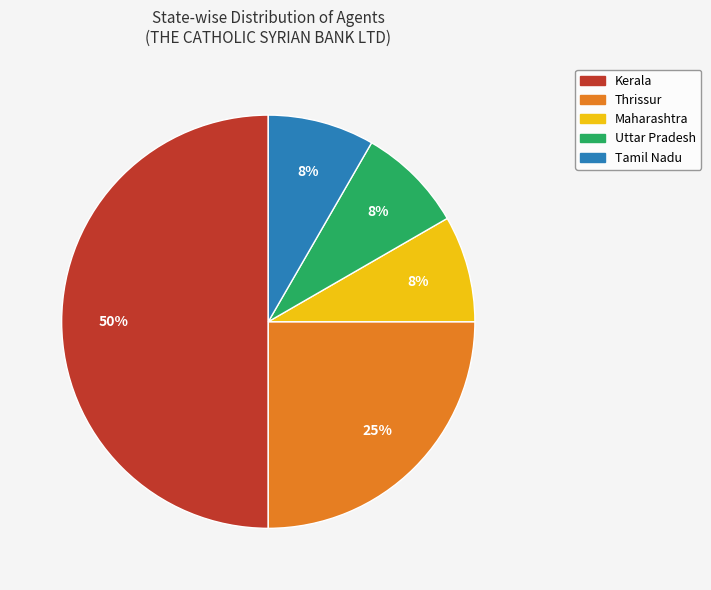

To the nearest percent, what is the difference between the largest and smallest slice percentages?

42%